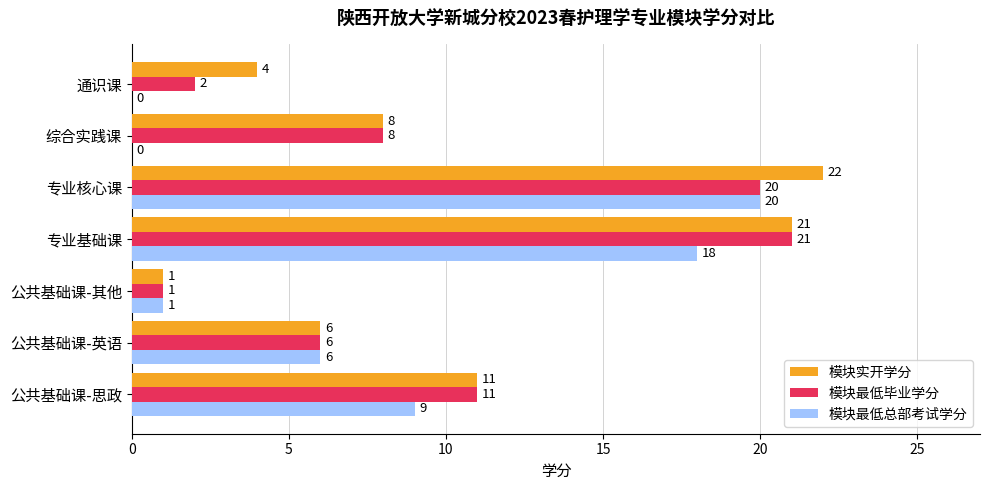

What are all the series names shown in the legend?

模块实开学分, 模块最低毕业学分, 模块最低总部考试学分